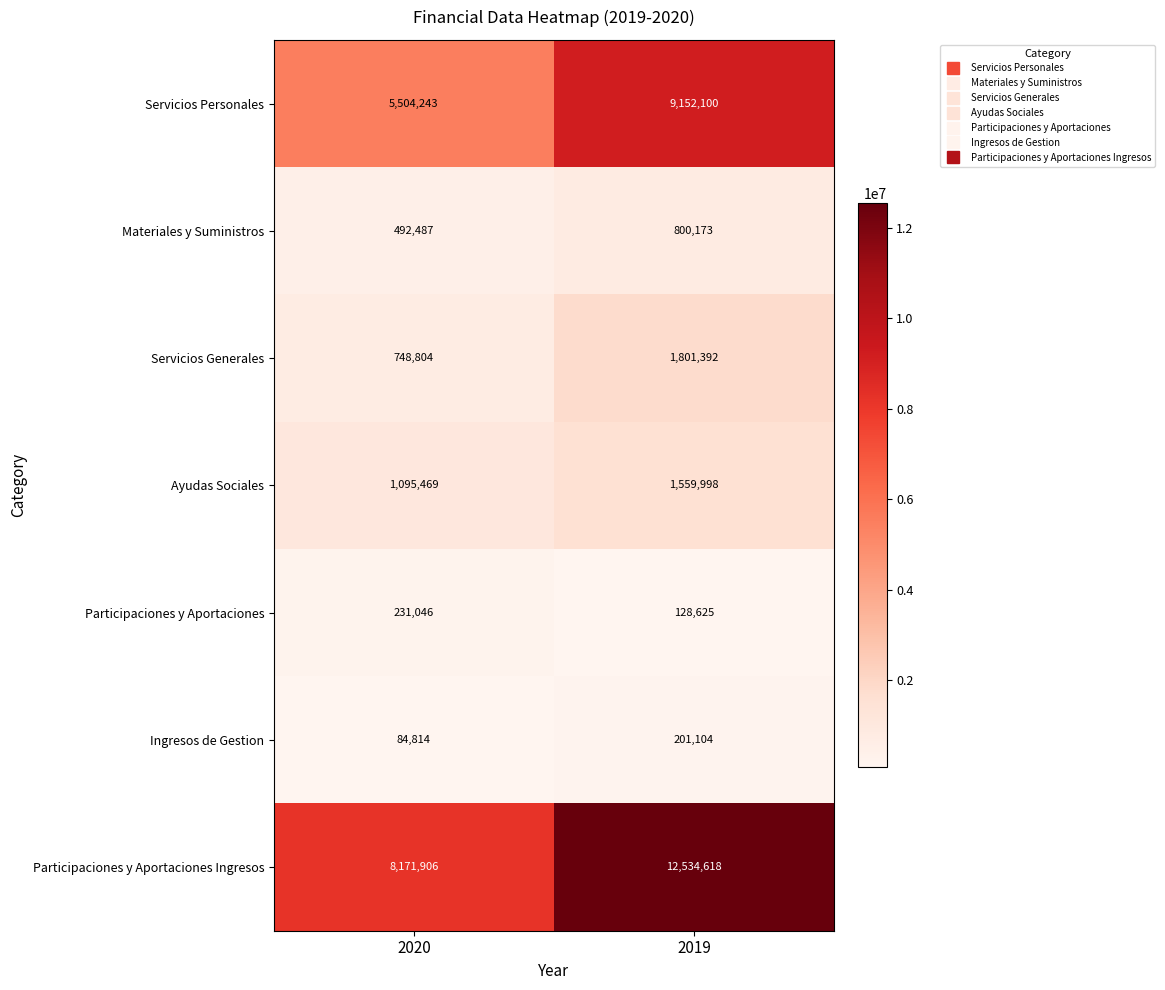

At which category is the sum across all series the highest?

2019